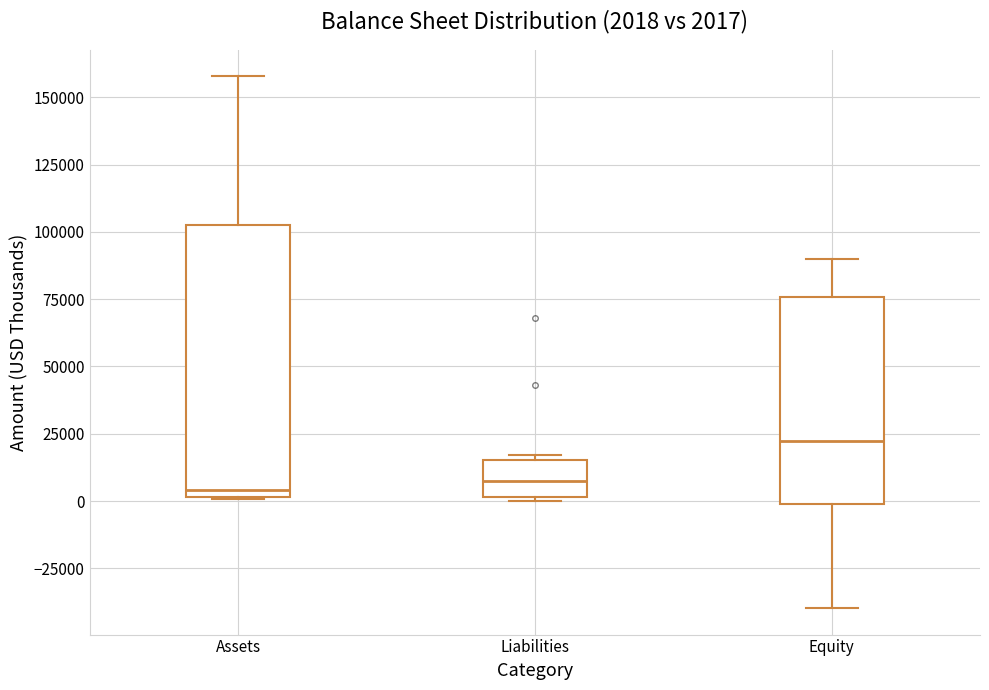

Which box is the tallest, from its lower edge to its upper edge?

Assets